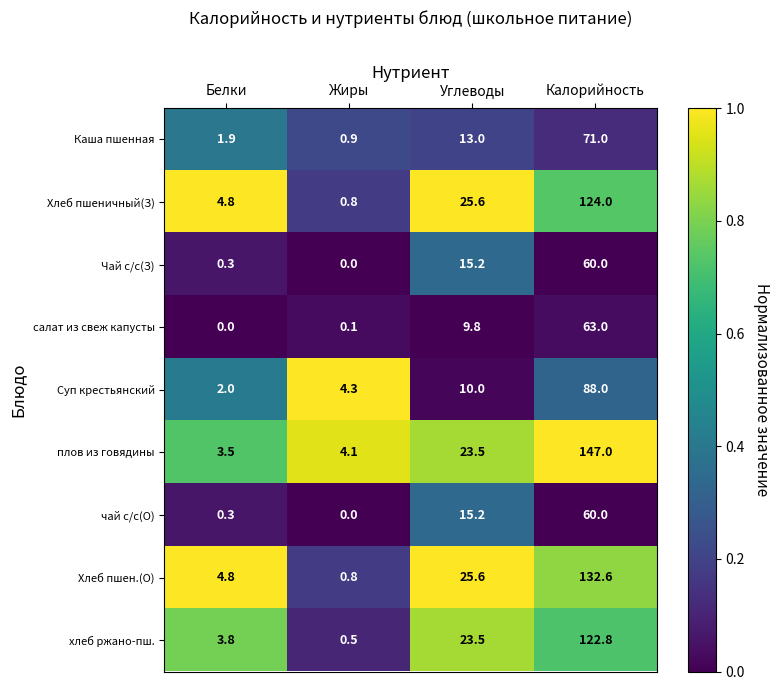

The value of плов из говядины at Белки is 1.0. True or false?

False